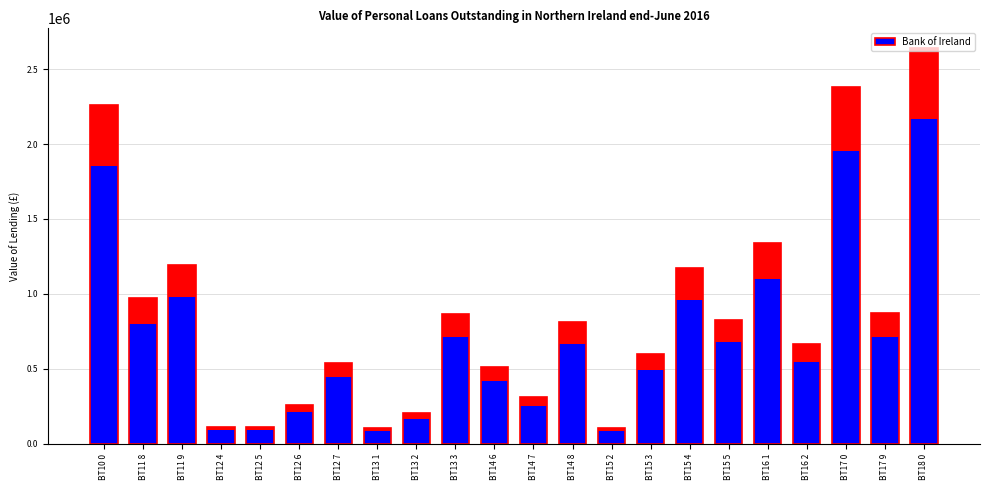

What is the smallest value displayed?

103910.5